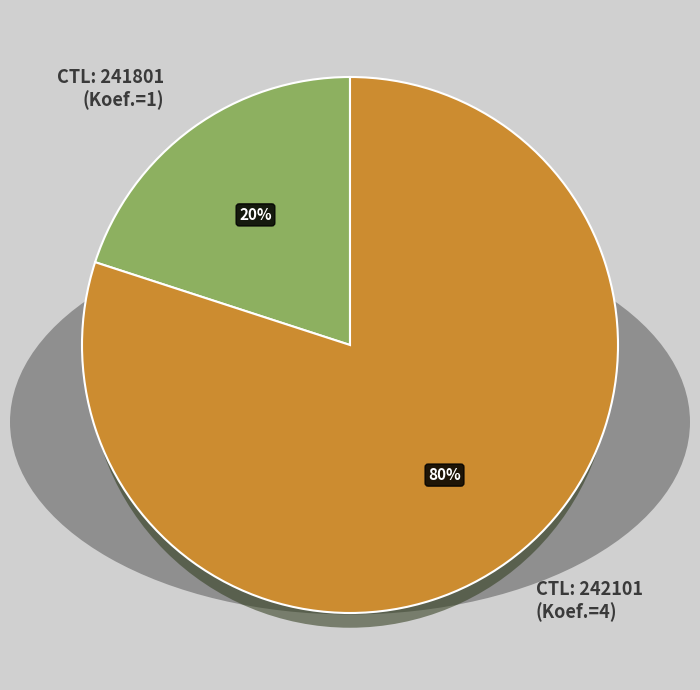

Which category accounts for the majority?

242101